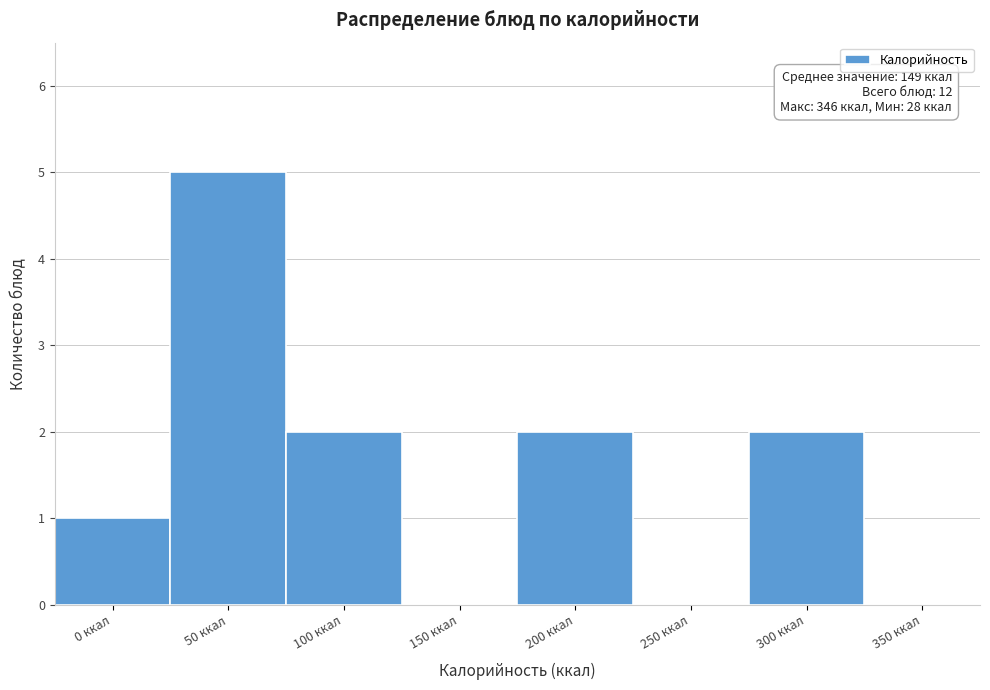

Reading right to left, extract all data points from this chart.

350 ккал=0	300 ккал=2	250 ккал=0	200 ккал=2	150 ккал=0	100 ккал=2	50 ккал=5	0 ккал=1